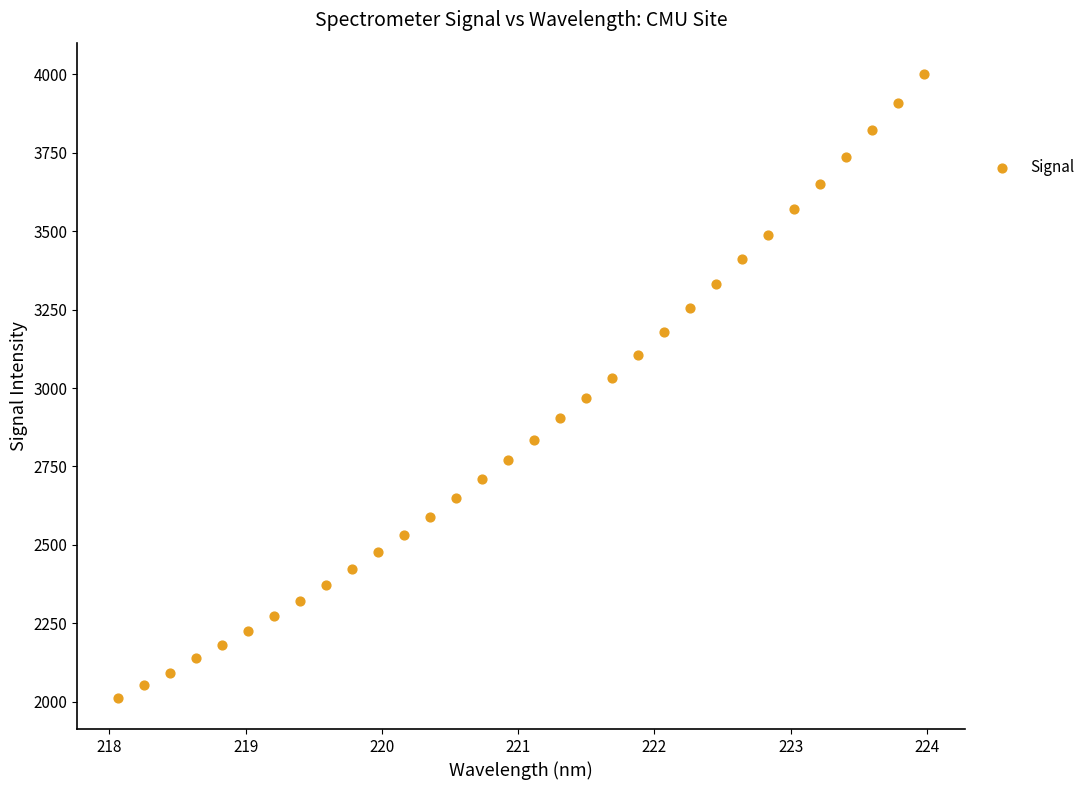

What is the range of X values (max minus min)?

5.9